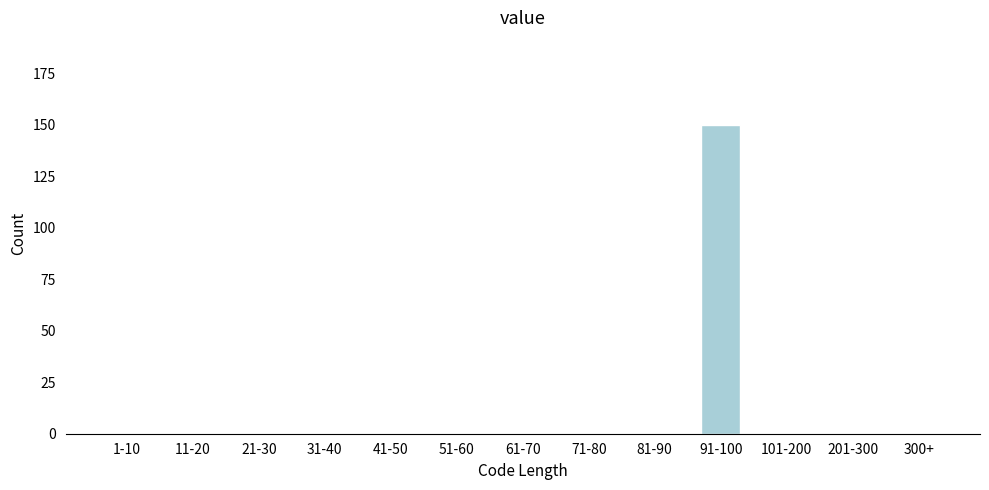

Reading left to right, transcribe all the data shown in this chart.

1-10=0	11-20=0	21-30=0	31-40=0	41-50=0	51-60=0	61-70=0	71-80=0	81-90=0	91-100=150	101-200=0	201-300=0	300+=0